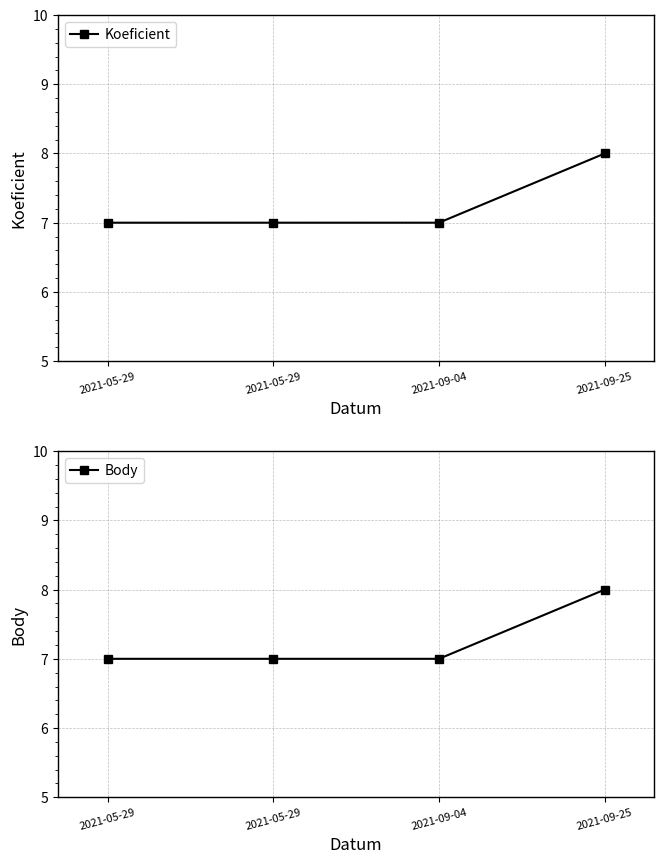

What is the total value across all series at 2021-09-04?

14